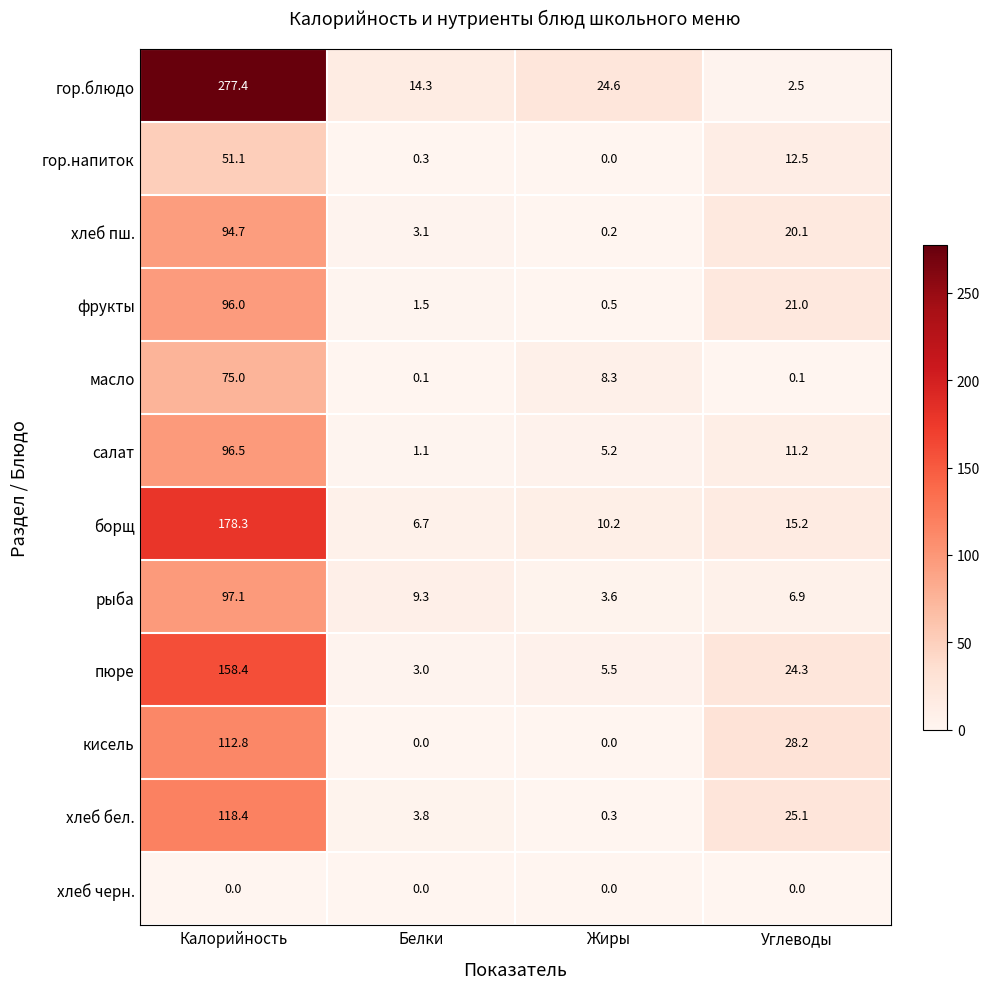

Which series has the largest total across all categories?

гор.блюдо